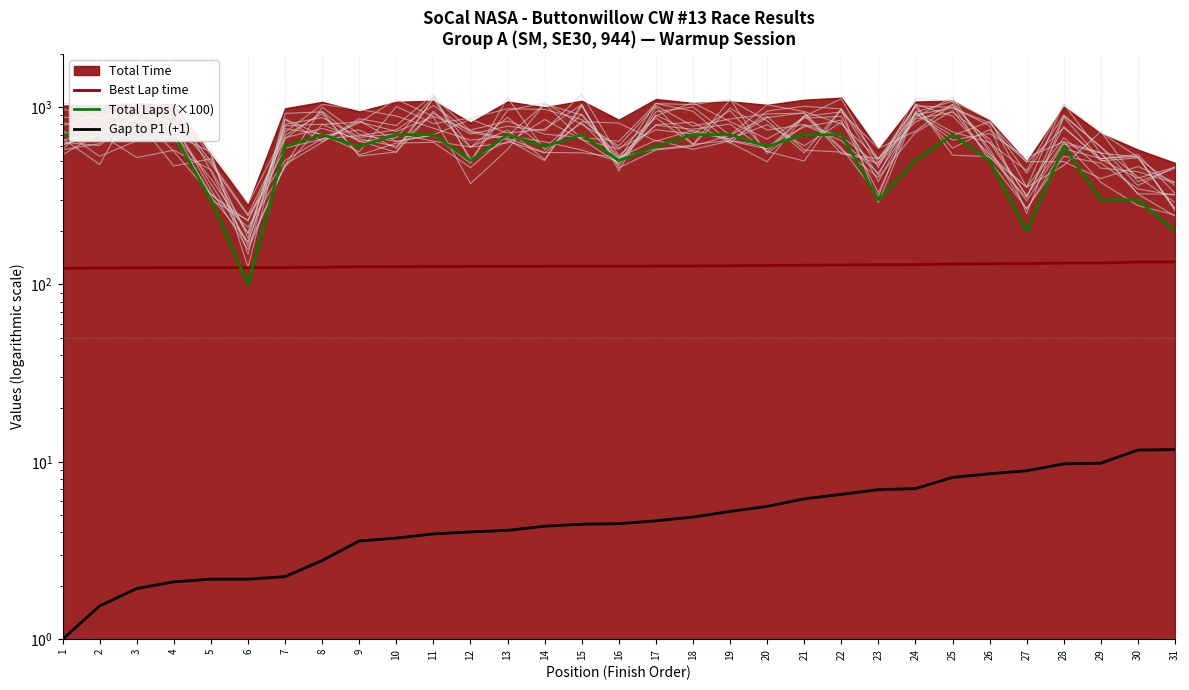

How many Total Laps (×100) values are between 500 and 700?

24